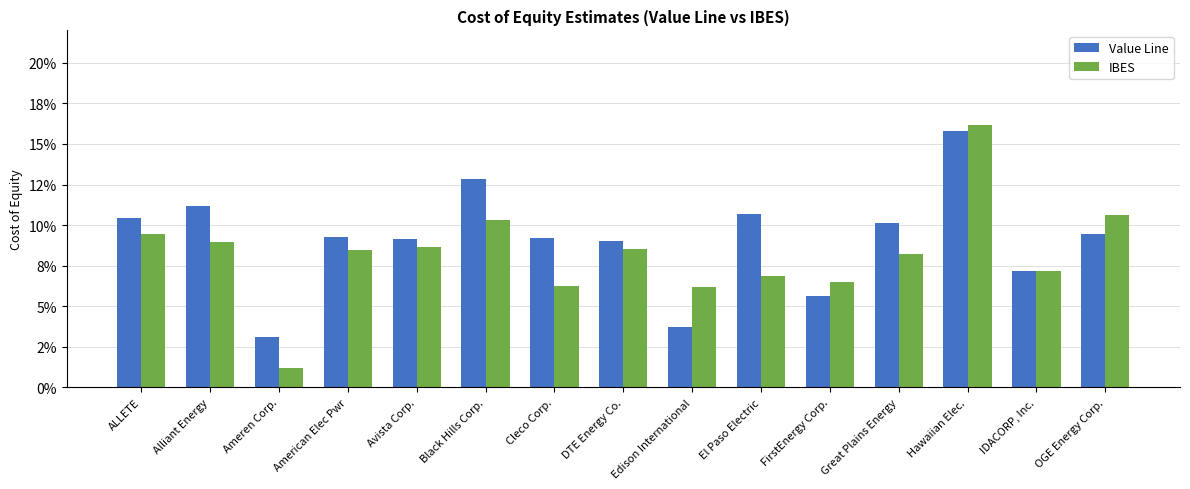

Does the chart contain stacked bars?

No